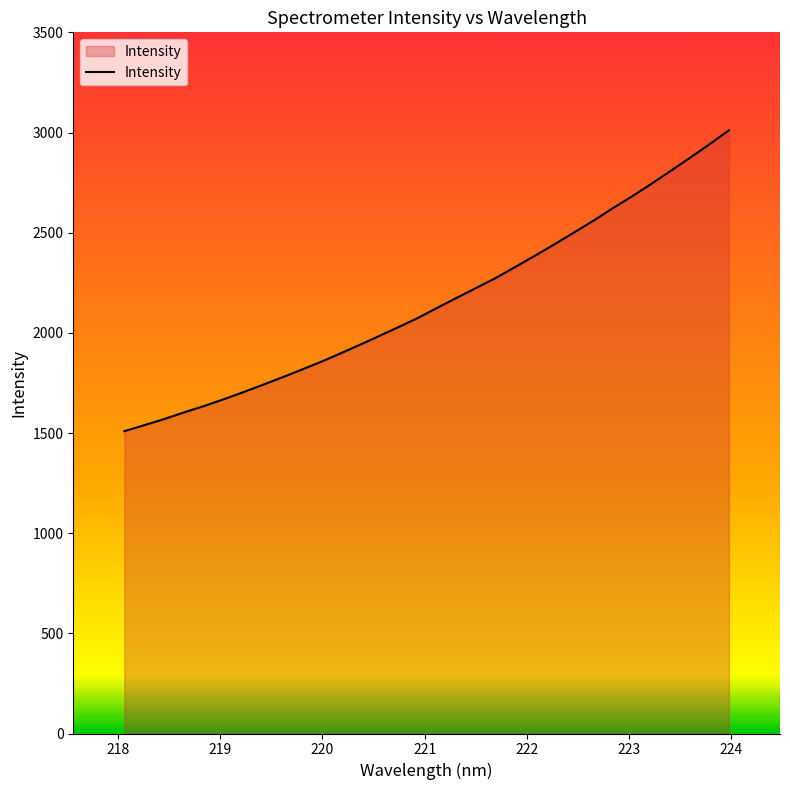

What is the difference between the maximum and minimum values?

1502.0